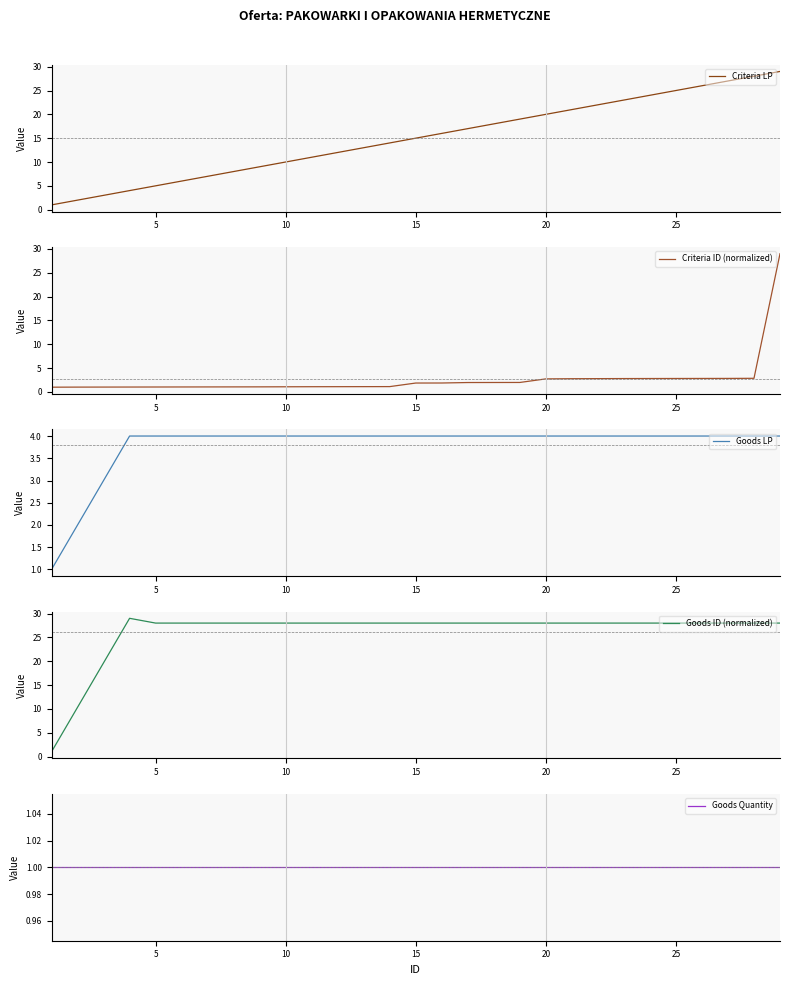

What is the lowest value of the Criteria ID (normalized) series?

1.0